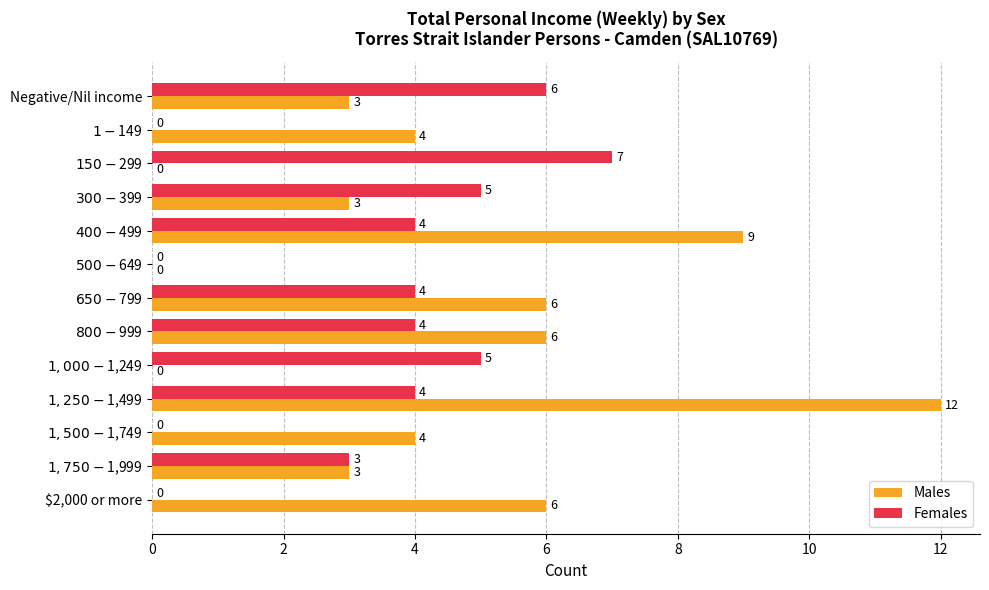

Count the number of data series in this chart.

2